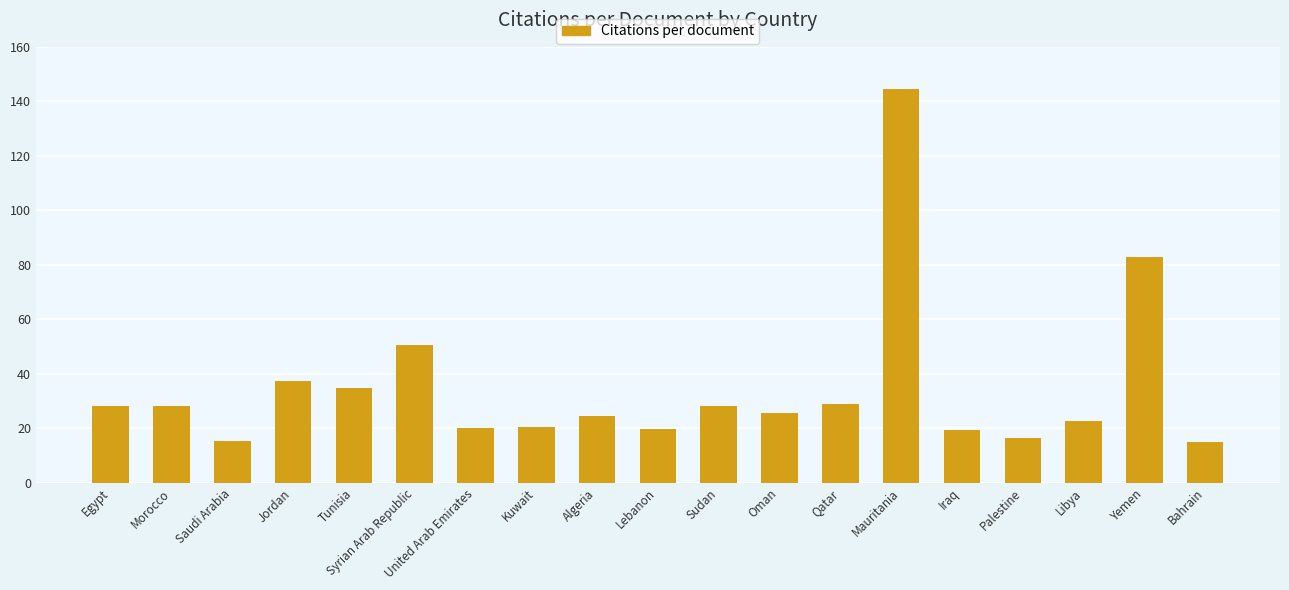

What is the label of the 1st bar from the left?

Egypt